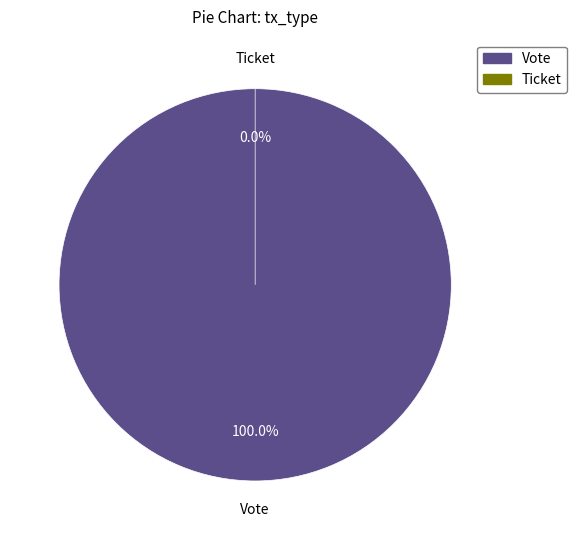

What is the change in value from Vote to Ticket?

-1